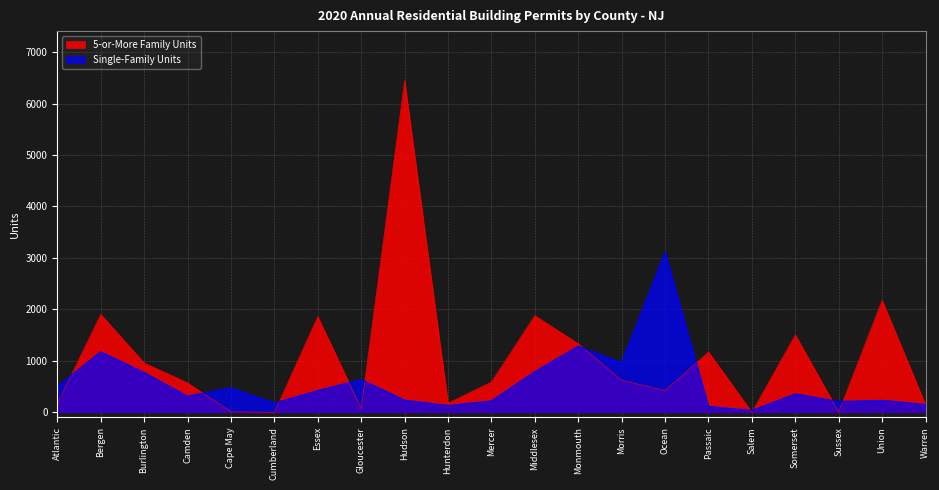

What are all the series names shown in the legend?

5-or-More Family Units, Single-Family Units